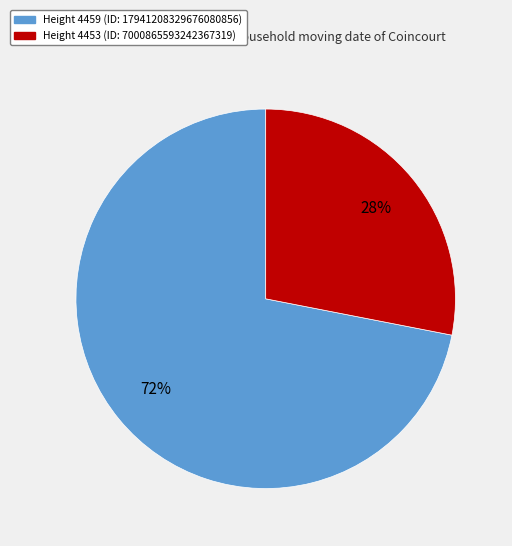

To the nearest percent, what is the average slice percentage?

50%